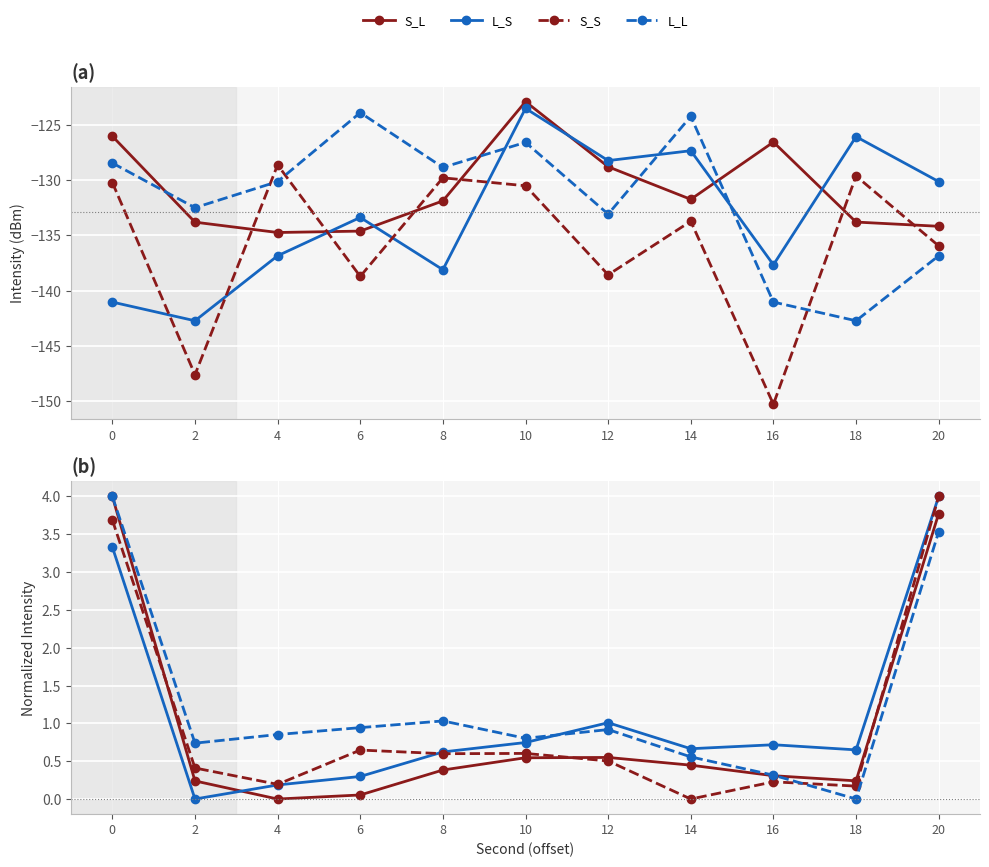

Count the number of categories in the chart.

11